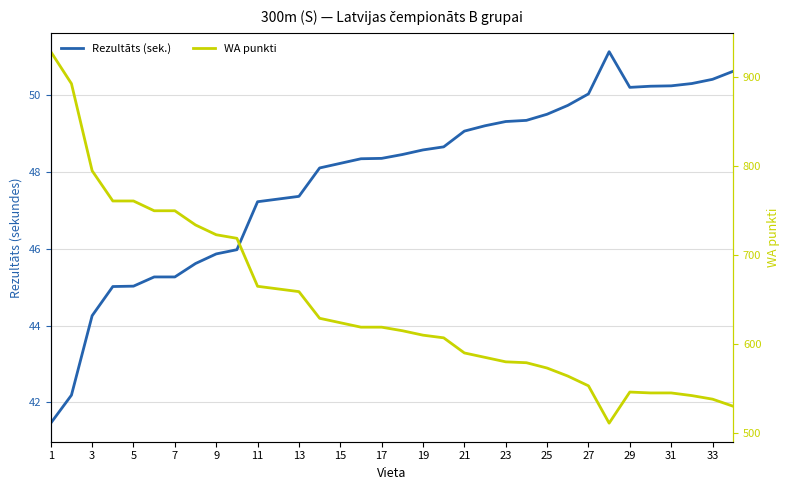

In Rezultāts (sek.), how many points are lower than both neighbors (excluding endpoints)?

1